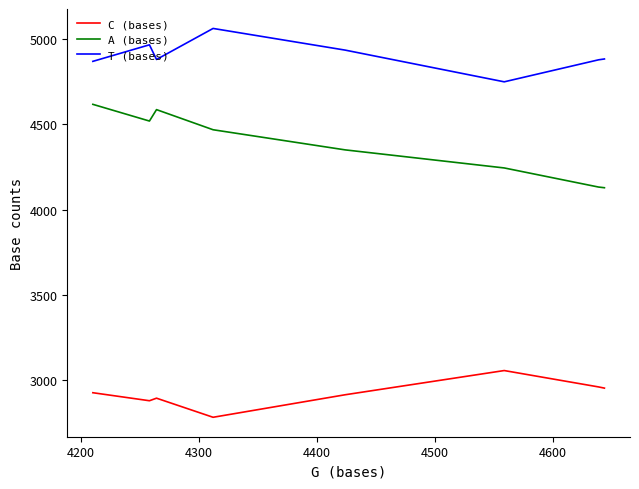

List the series in order of their overall mean, highest first.

T (bases), A (bases), C (bases)